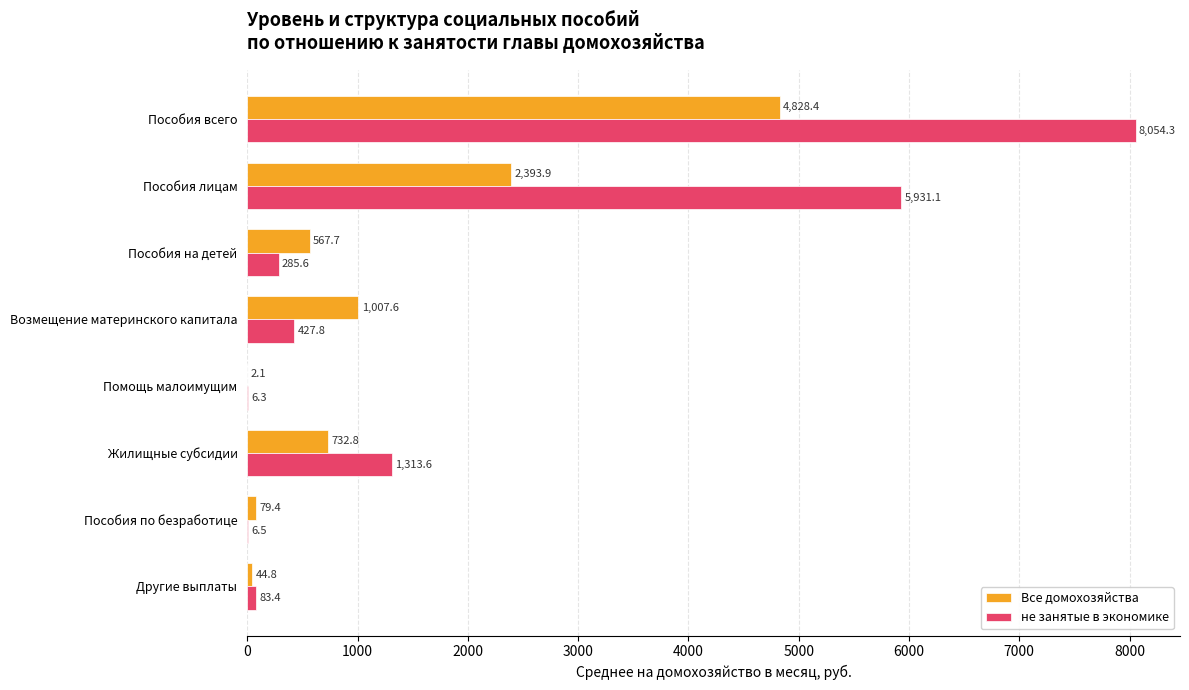

What is the sum of the не занятые в экономике values at Пособия на детей and Пособия всего?

8339.9